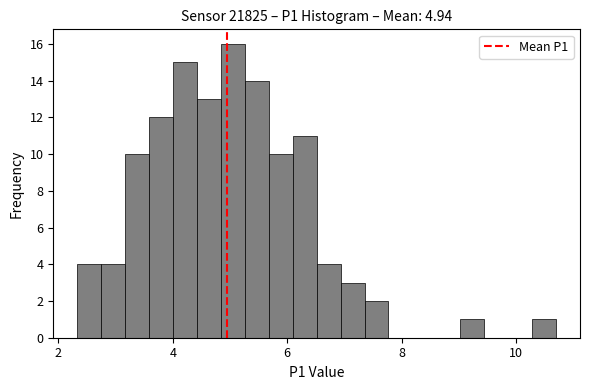

Around what value on the x-axis is the tallest bar? Give the approximate position of its centre, as read against the axis.

5.0